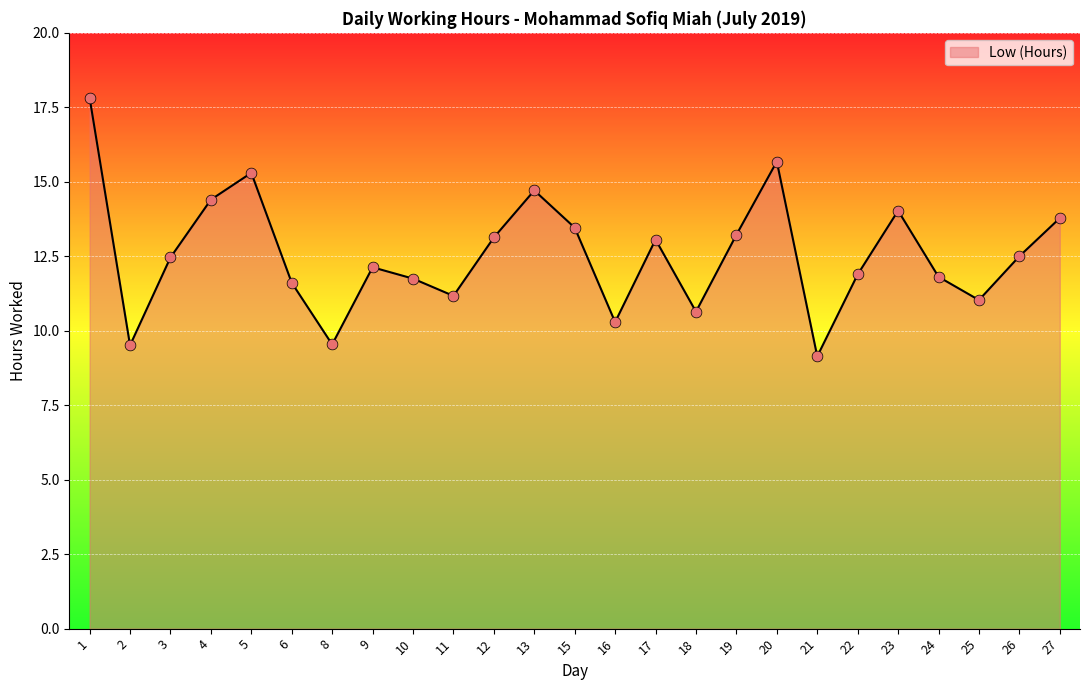

What is the ratio of the value at 23 to the value at 4?

1.0